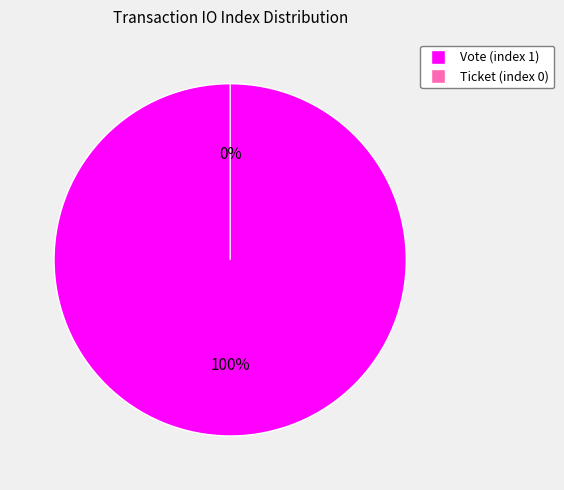

Does Ticket (index 0) account for over 50% of the chart?

No